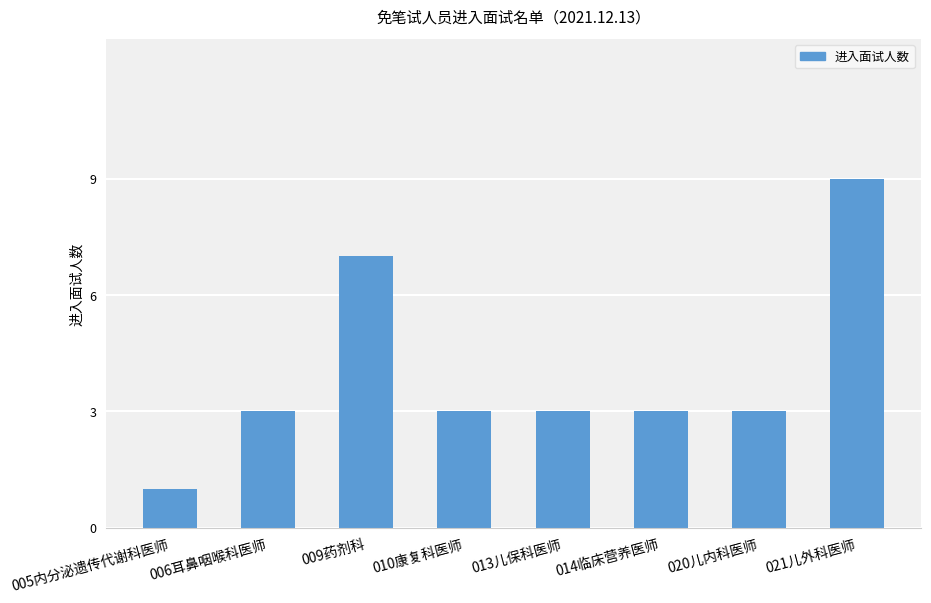

What value does the data have at 009药剂科?

7